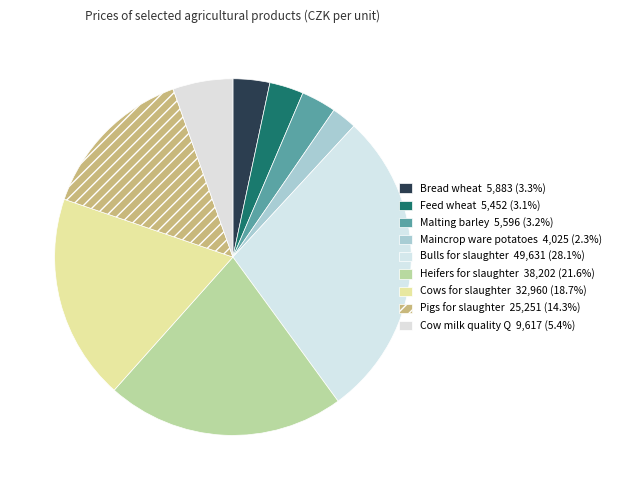

True or false: Pigs for slaughter accounts for 5% of the total.

False